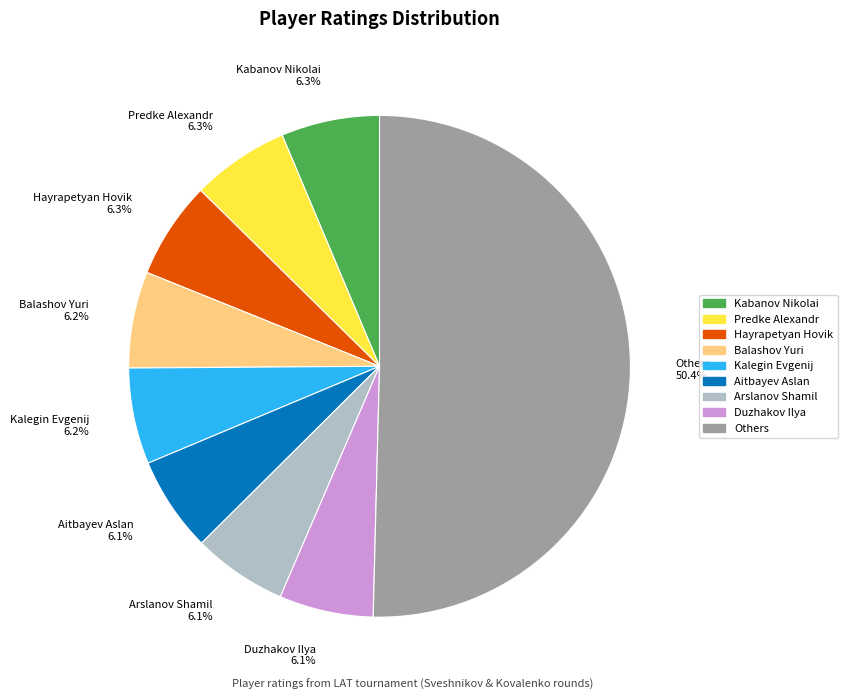

Which category accounts for the majority?

Others